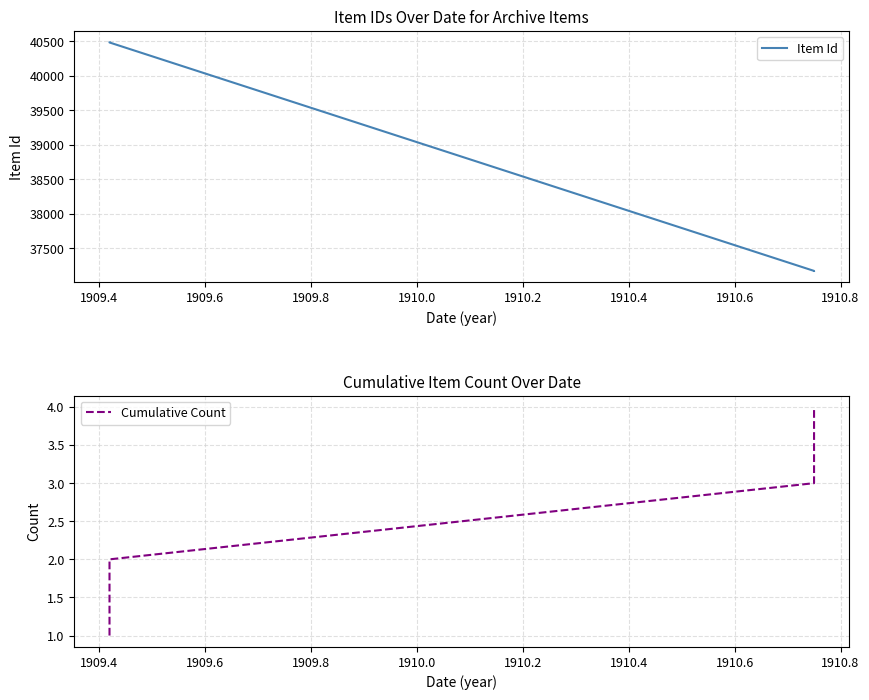

What is the difference between the maximum and second lowest values in the Item Id series?

3309